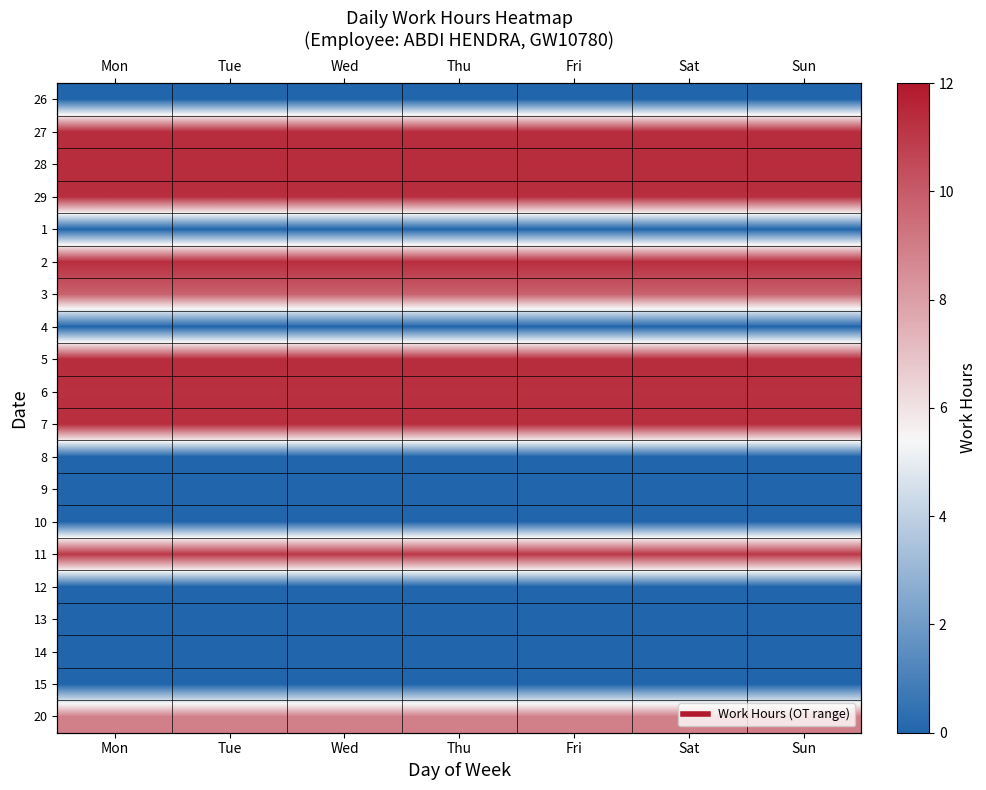

What is the spread (max minus min) of values at Wed?

11.4